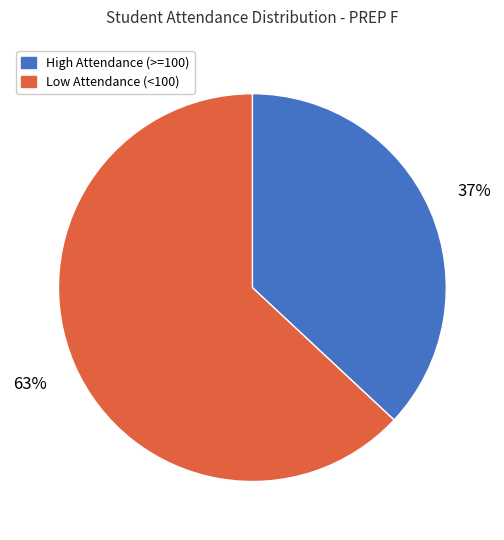

How many slices are in this pie chart?

2